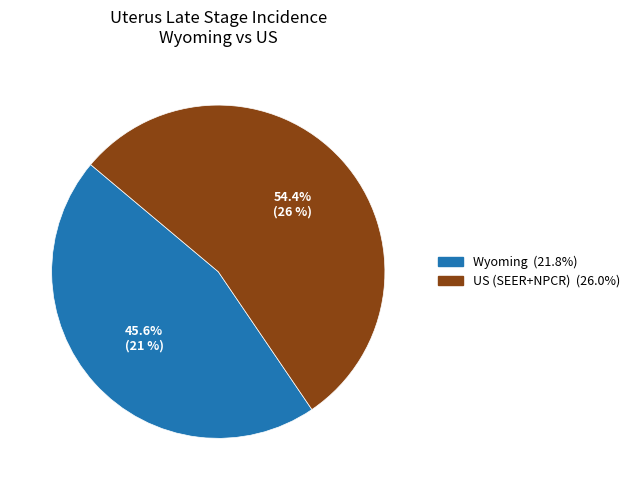

How many slices are in this pie chart?

2